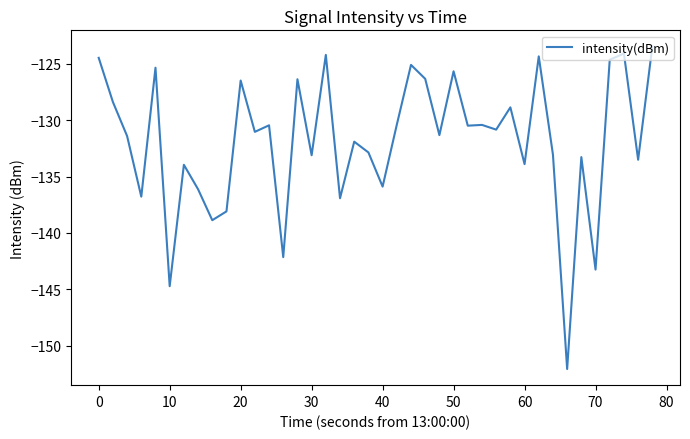

What is the minimum value shown in the chart?

-152.1